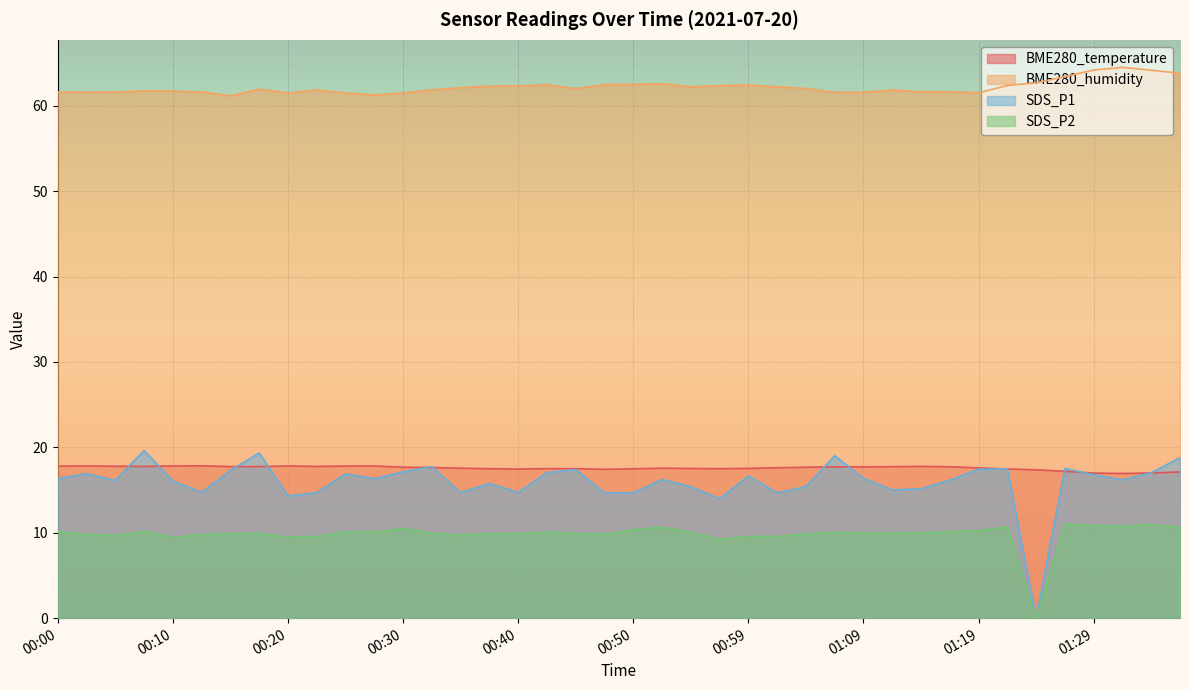

In SDS_P1, how many points are higher than both neighbors (excluding endpoints)?

12